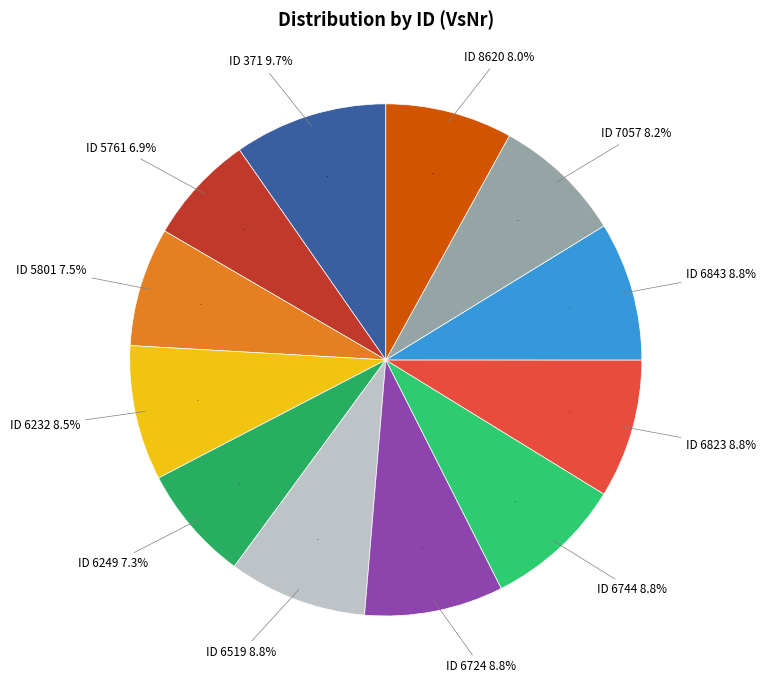

What is the change in value from 5801 to 6823?

+783029898